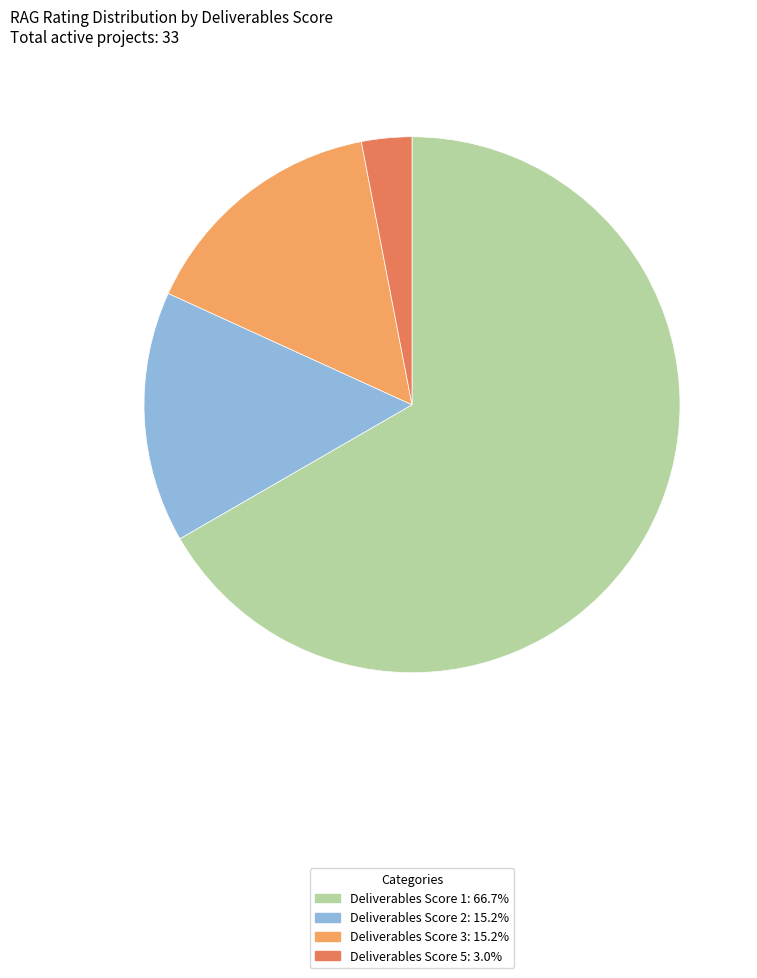

Is there any slice that represents more than half of the pie?

Yes